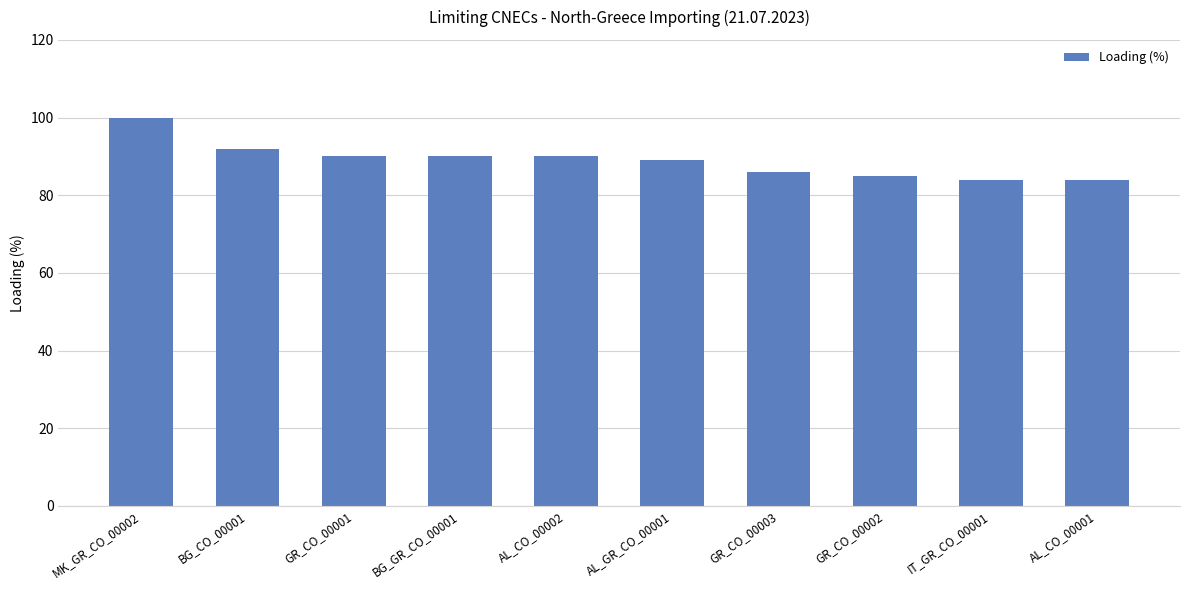

Between BG_GR_CO_00001 and AL_CO_00001, which is larger?

BG_GR_CO_00001